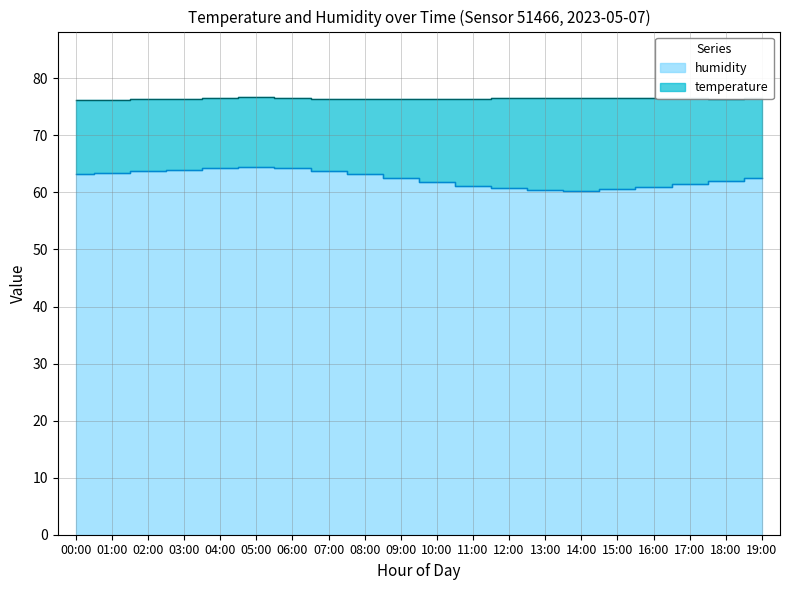

What is the label of the 11th point from the left?

10:00